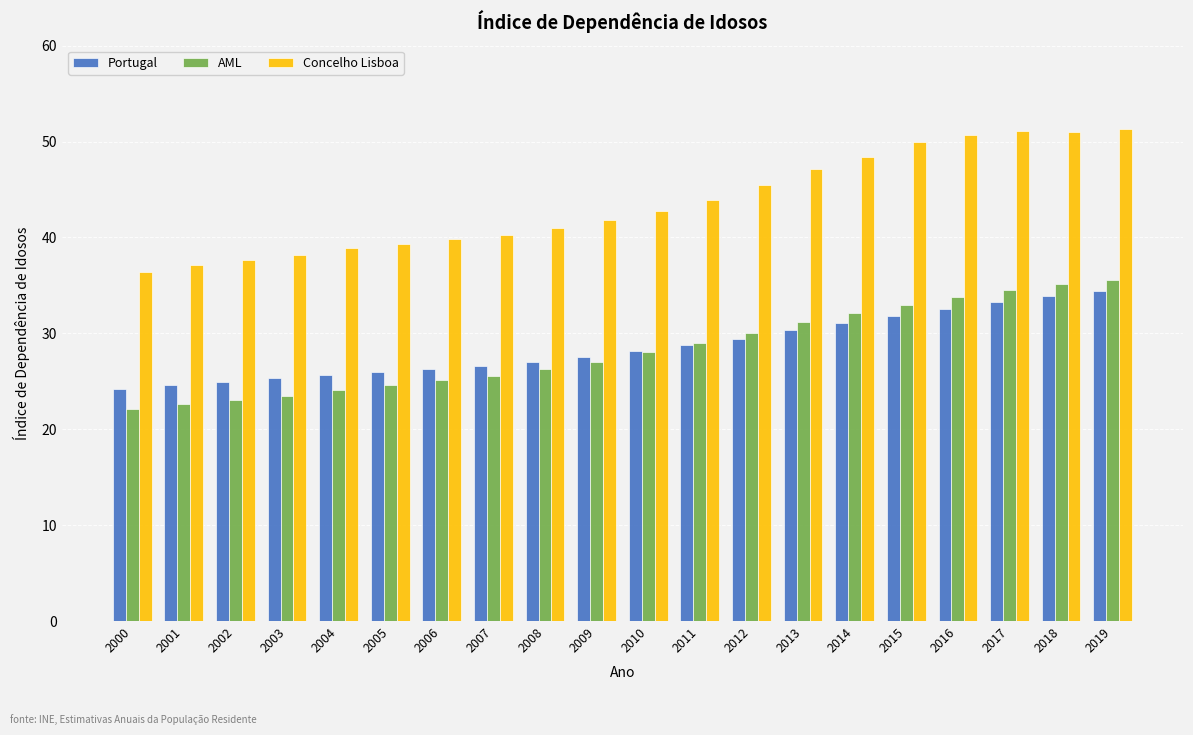

Is the value of Concelho Lisboa at 2014 greater than the value of AML at 2014?

Yes